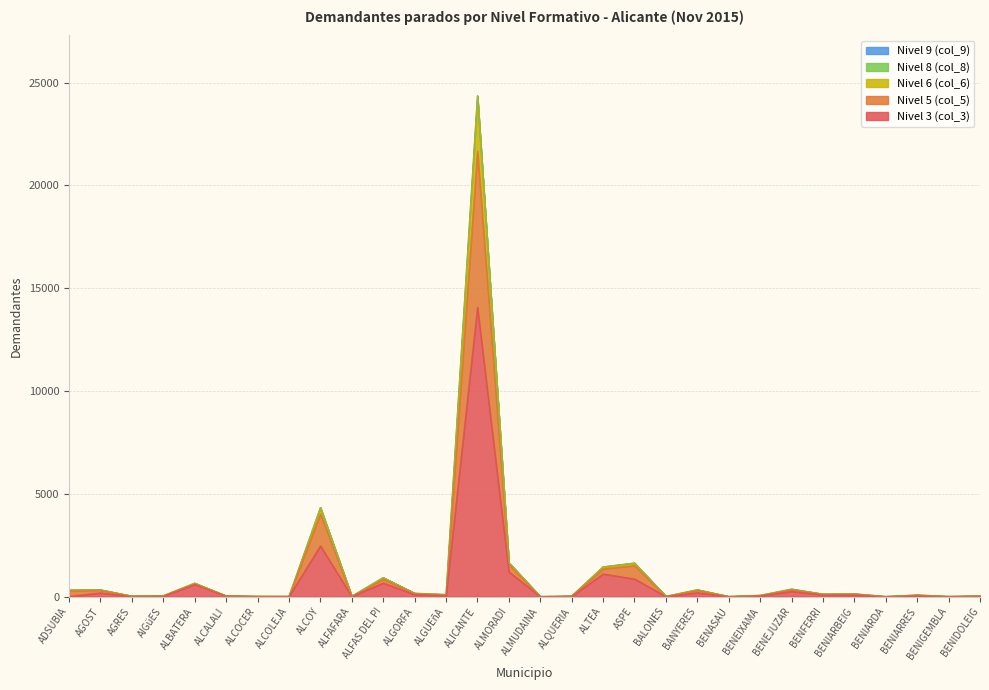

Which category has the highest value in the Nivel 3 (col_3) series?

ALICANTE